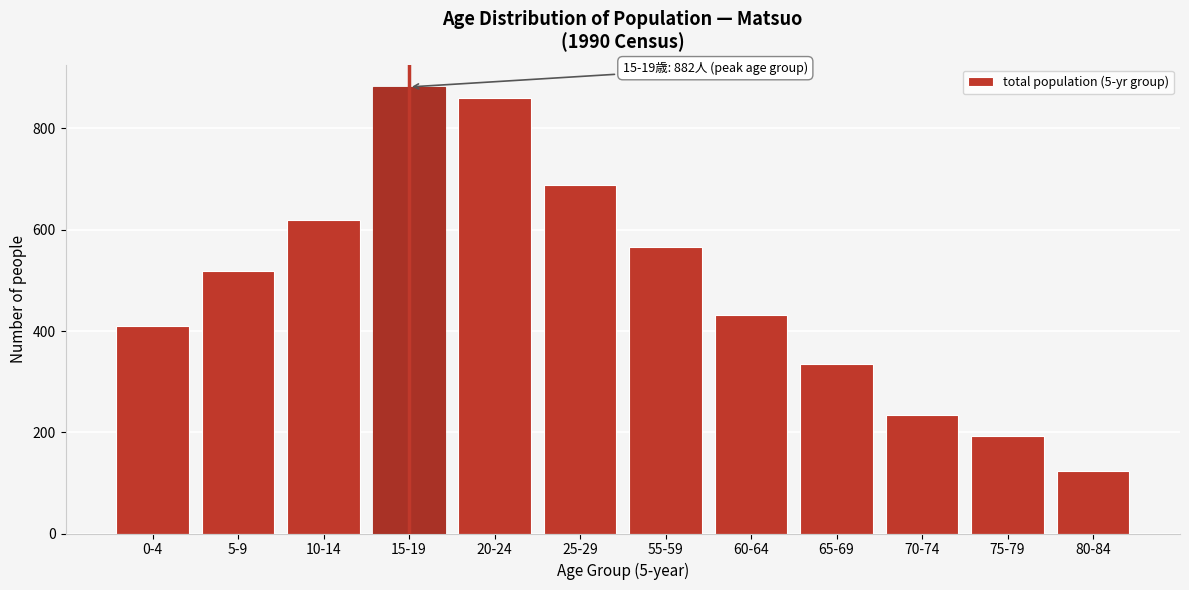

Reading left to right, extract all data points from this chart.

0-4=409	5-9=519	10-14=620	15-19=882	20-24=860	25-29=689	55-59=566	60-64=431	65-69=335	70-74=234	75-79=192	80-84=124